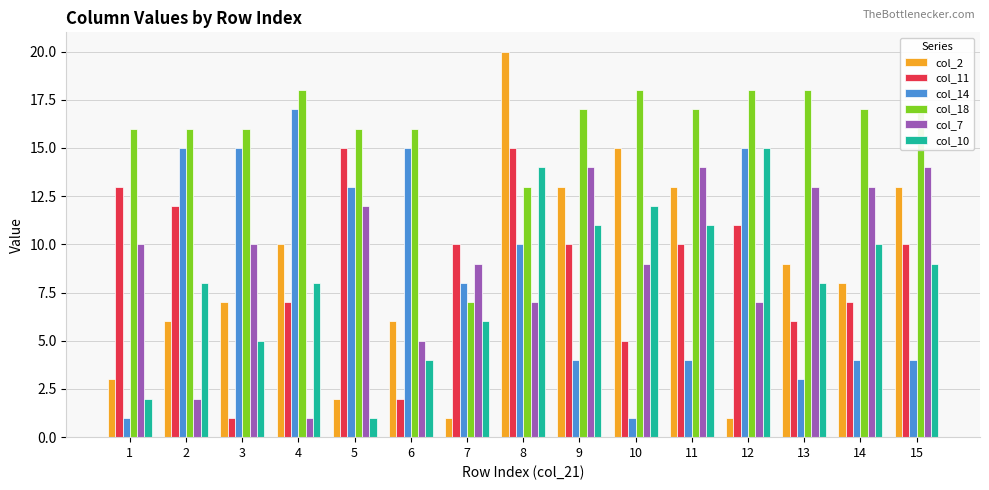

Is it true that col_11 equals 24 at 5?

False